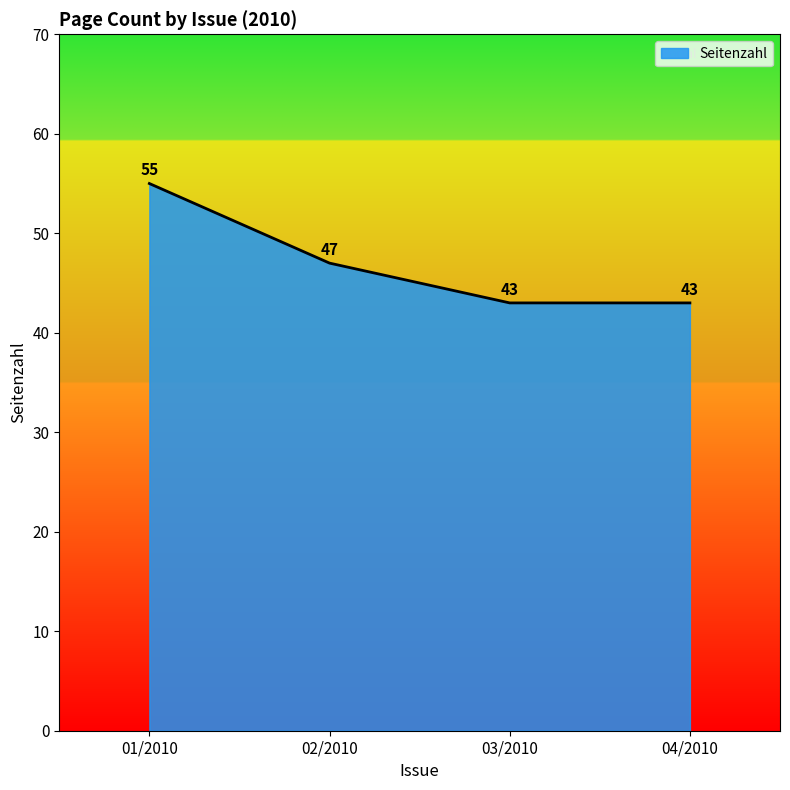

What position from the left is 04/2010?

4